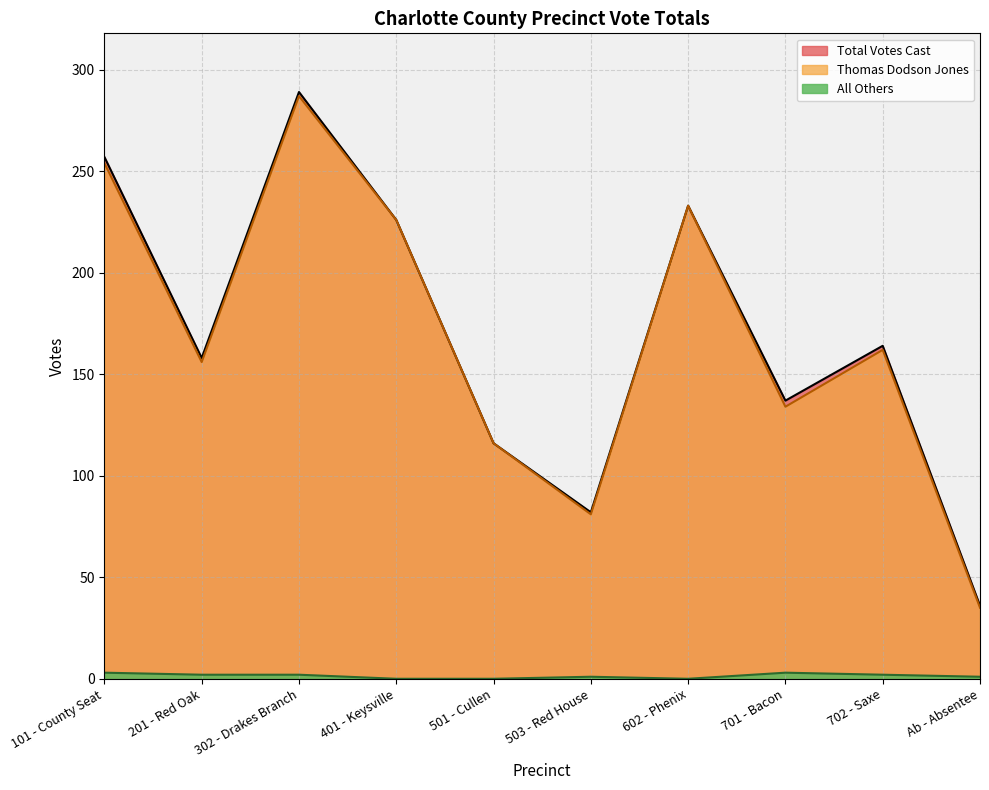

What is the total value across all series at 302 - Drakes Branch?

291